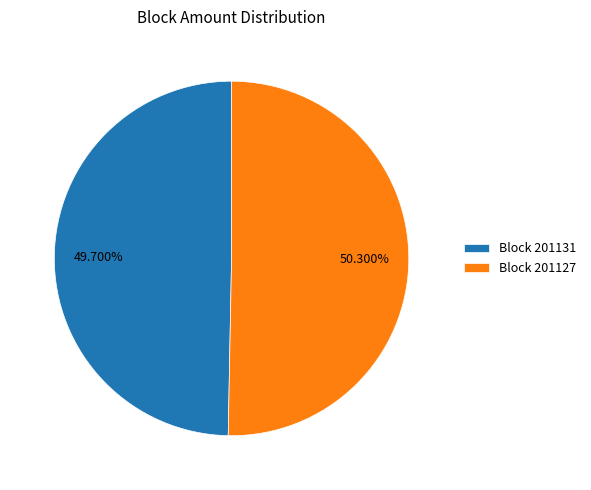

To the nearest percent, what is the average slice percentage?

50%